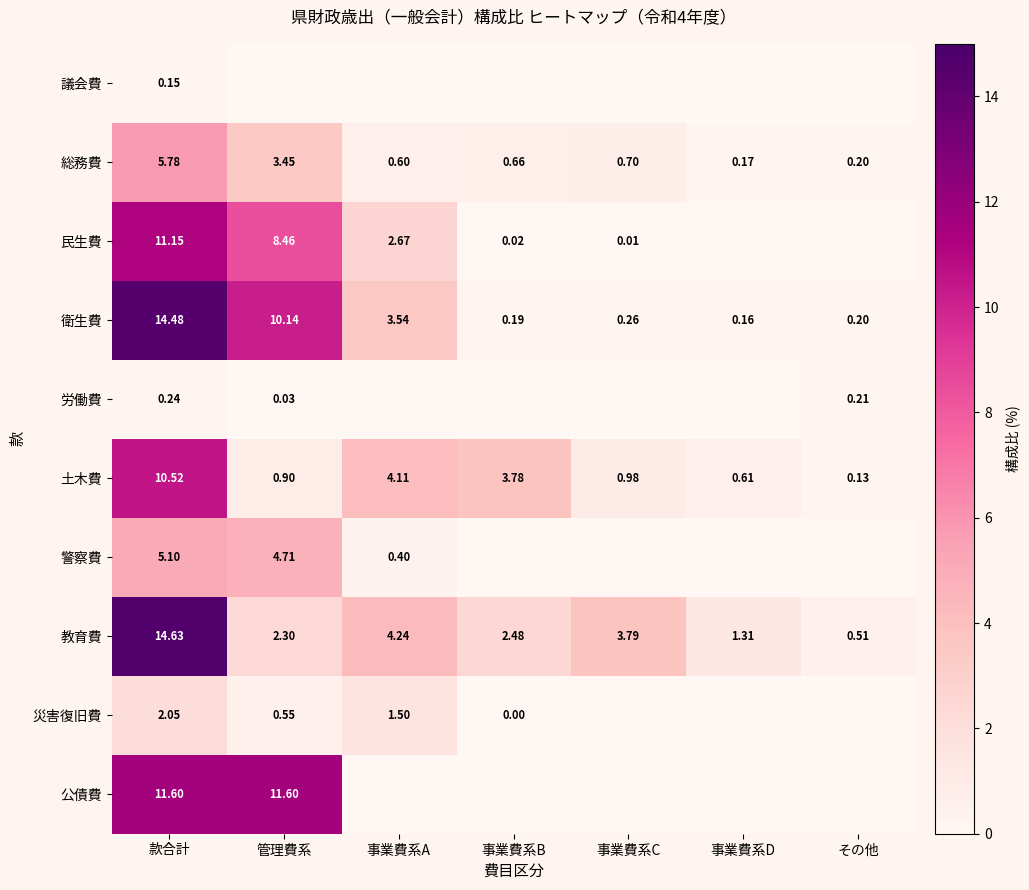

True or false: 労働費 has a value of 0.2 at その他.

True